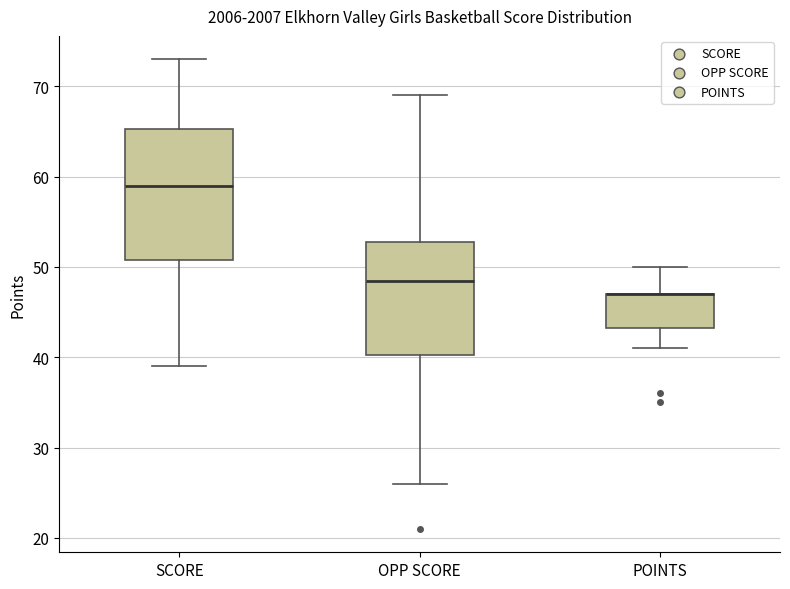

Reading left to right, read every box against the y-axis: the position of its median line, the range the box covers, and the ends of its whiskers. The values are not printed on the chart, so give them approximately, as read against the axis.

SCORE: median 59, box 51 to 65, whiskers 39 to 73
OPP SCORE: median 49, box 40 to 53, whiskers 26 to 69
POINTS: median 47 (drawn on the box's upper edge), box 43 to 47, whiskers 41 to 50